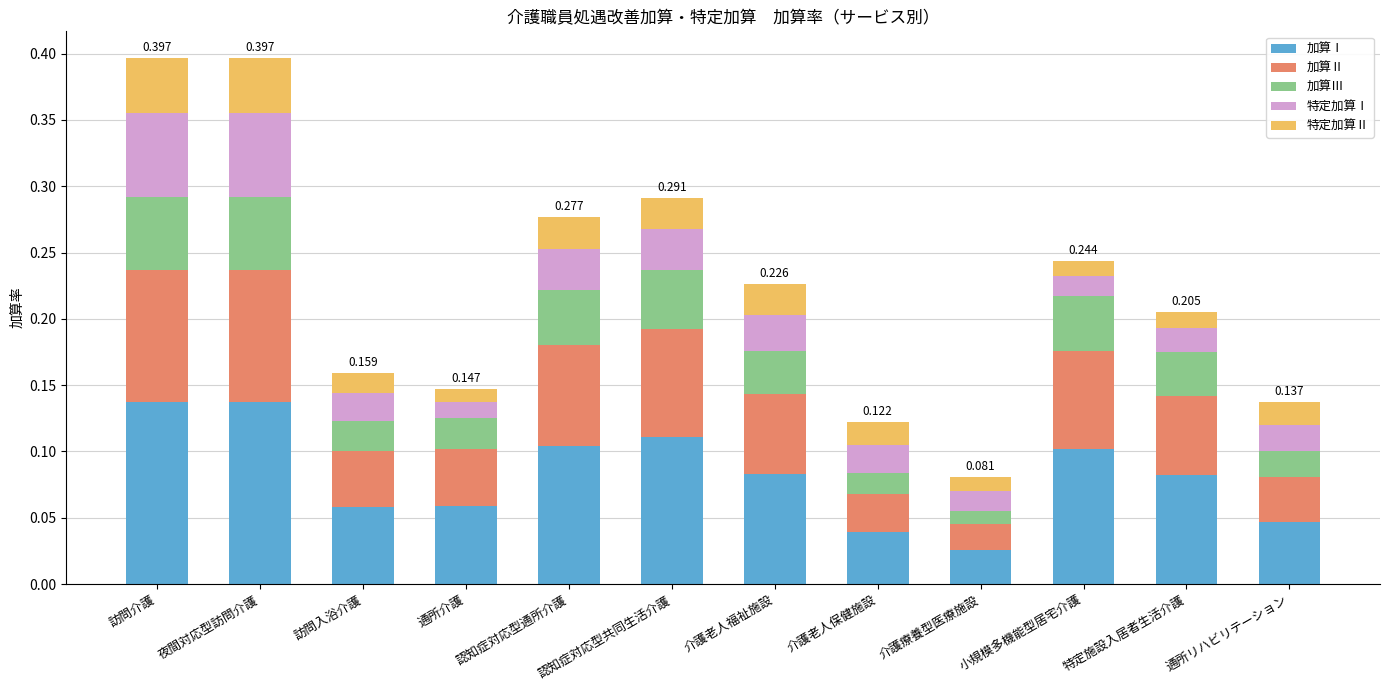

The 加算Ⅱ series shows 0.0 at 介護老人保健施設. True or false?

True